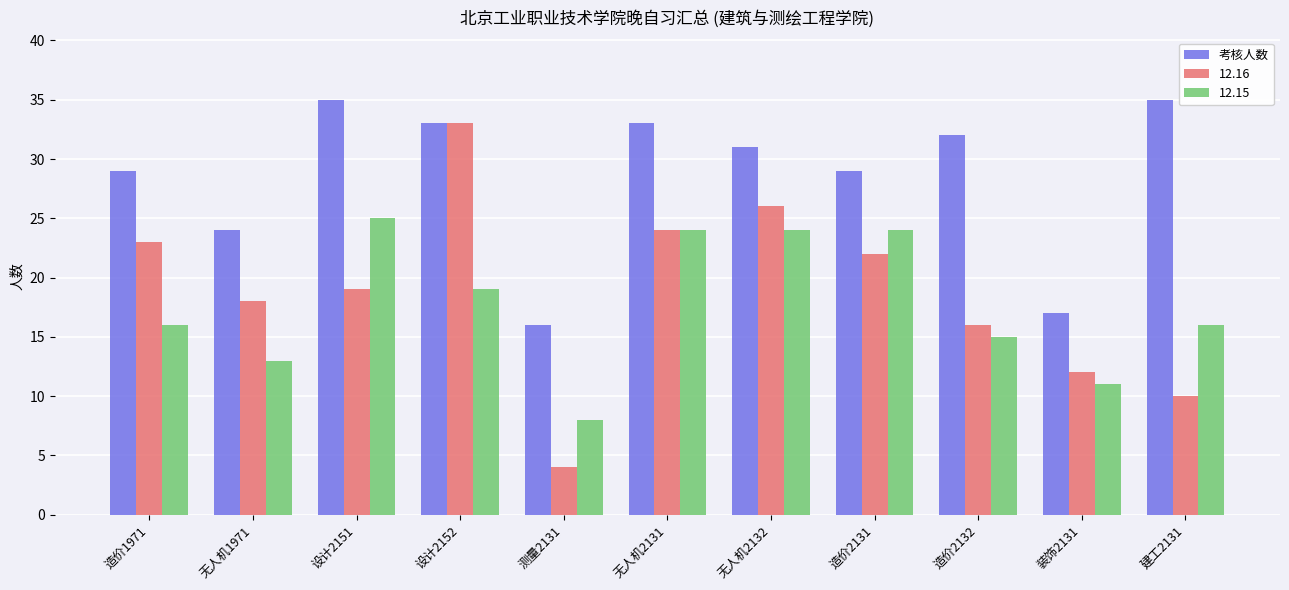

True or false: 12.15 has a value of 5 at 设计2152.

False